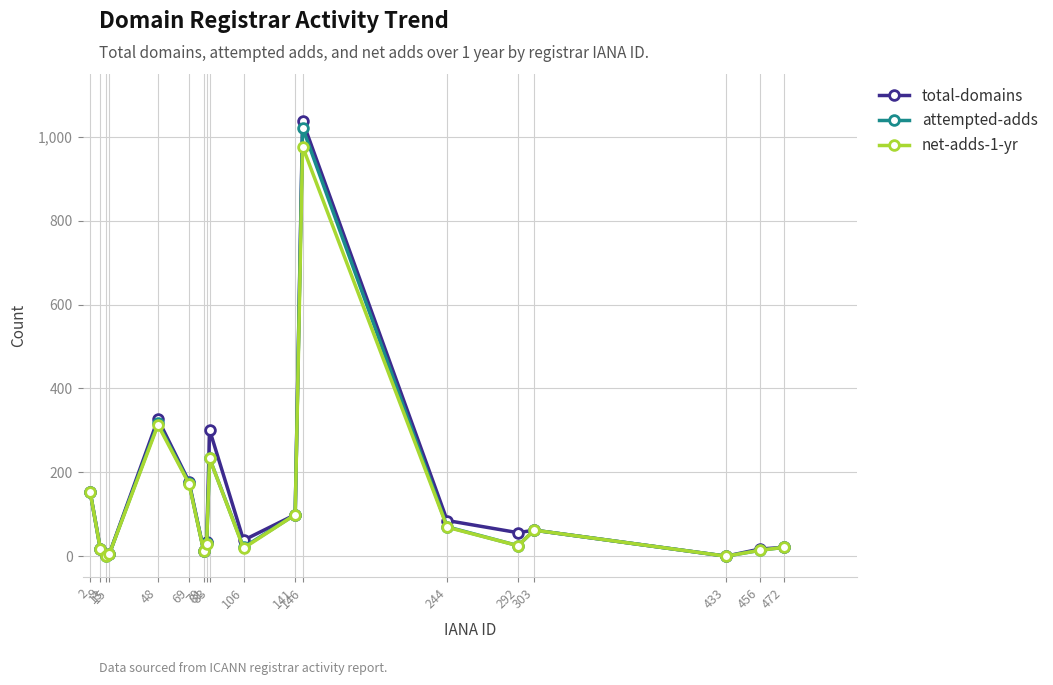

What is the greatest value displayed?

1038